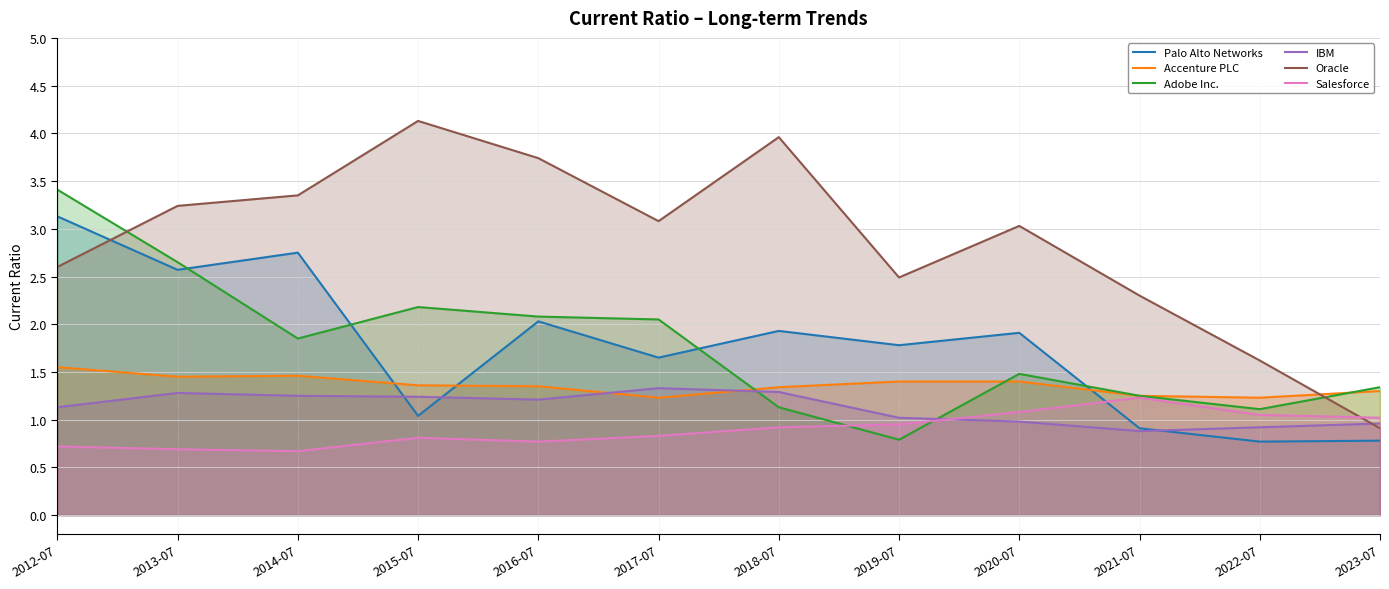

How many interior local valleys does the Palo Alto Networks series have?

5